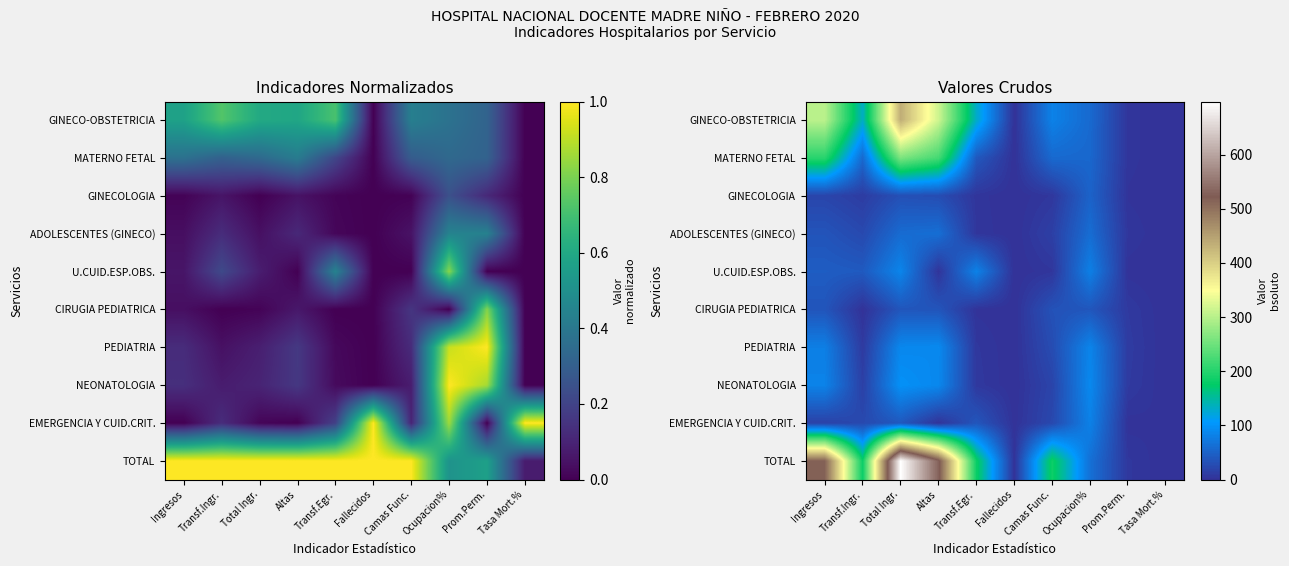

Is it true that GINECO-OBSTETRICIA equals 315.0 at Altas?

True